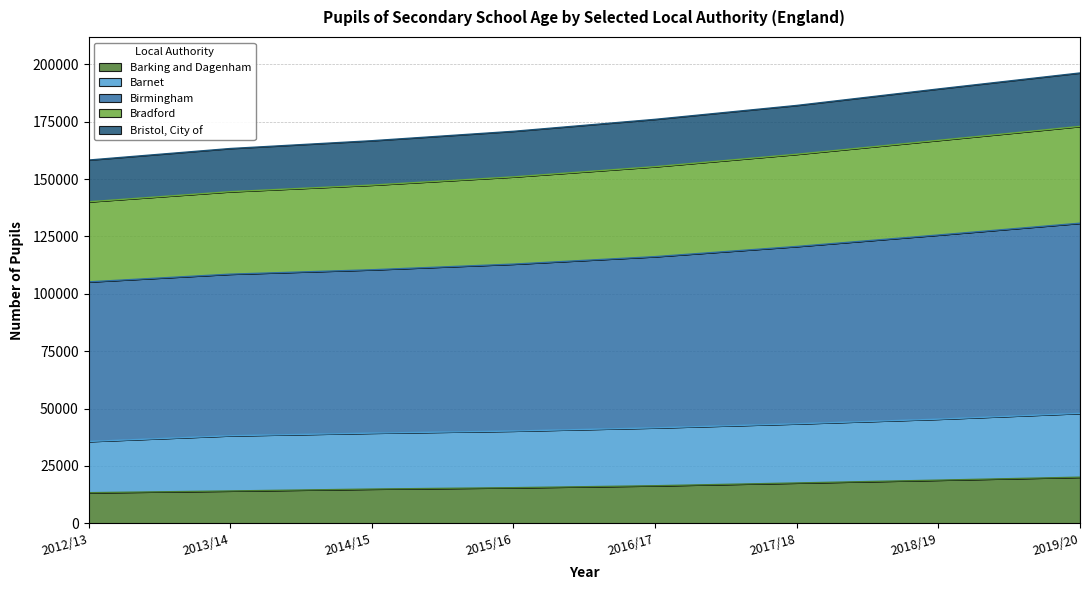

What is the maximum value for Barking and Dagenham?

20080